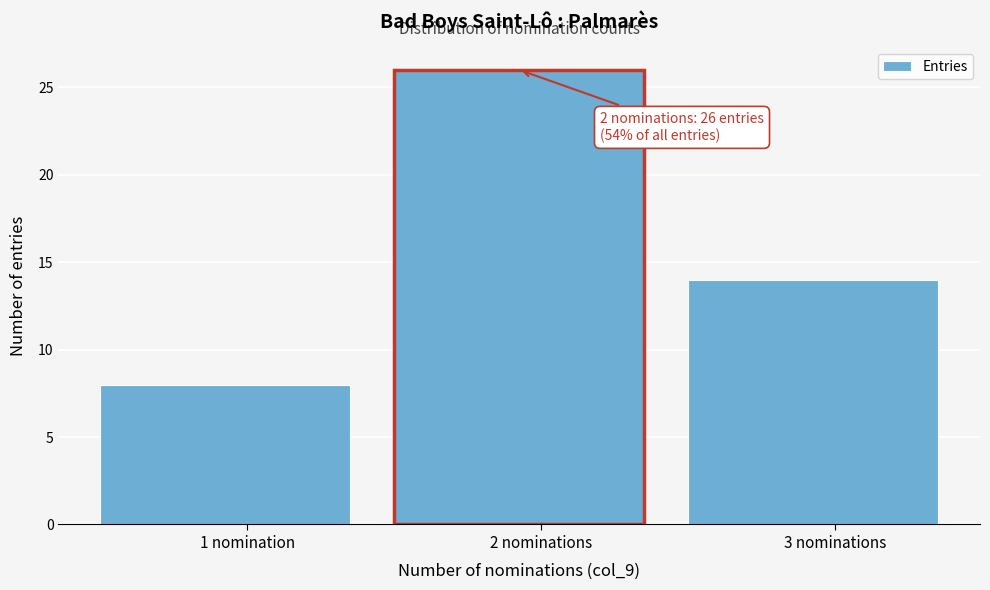

Reading right to left, list all the values displayed in this chart.

3 nominations=14	2 nominations=26	1 nomination=8